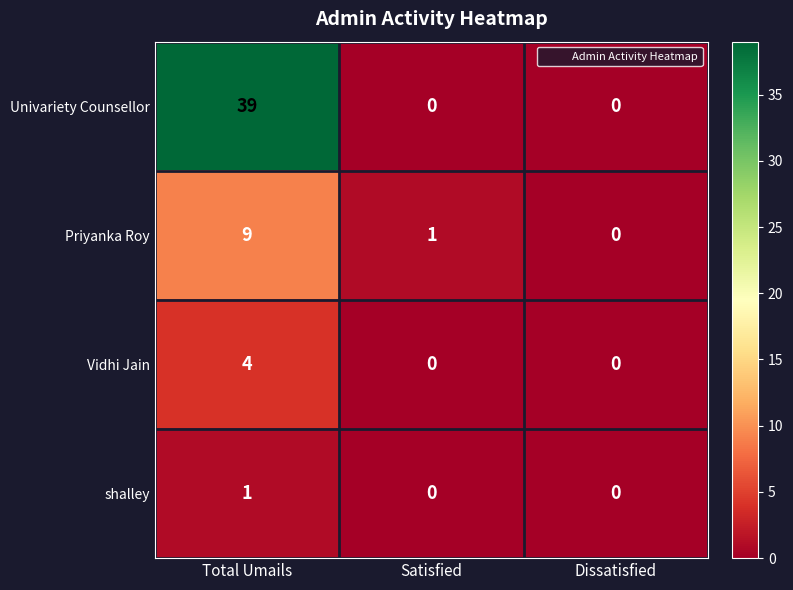

Reading left to right, extract all data points from this chart.

Univariety Counsellor: 39	0	0
Priyanka Roy: 9	1	0
Vidhi Jain: 4	0	0
shalley: 1	0	0